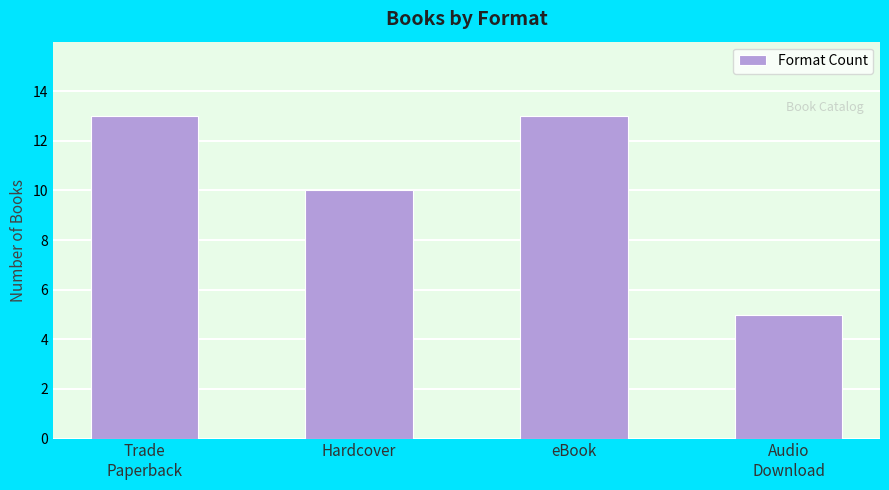

At which label is the value closest to 9?

Hardcover